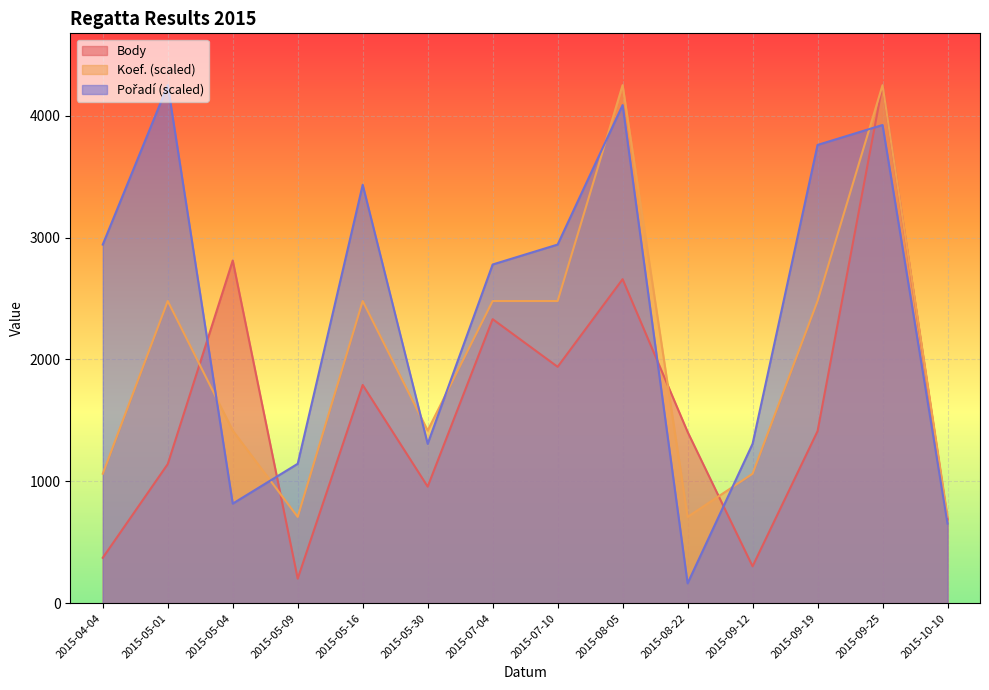

Where is Koef. nearest to the value 2479?

2015-05-01